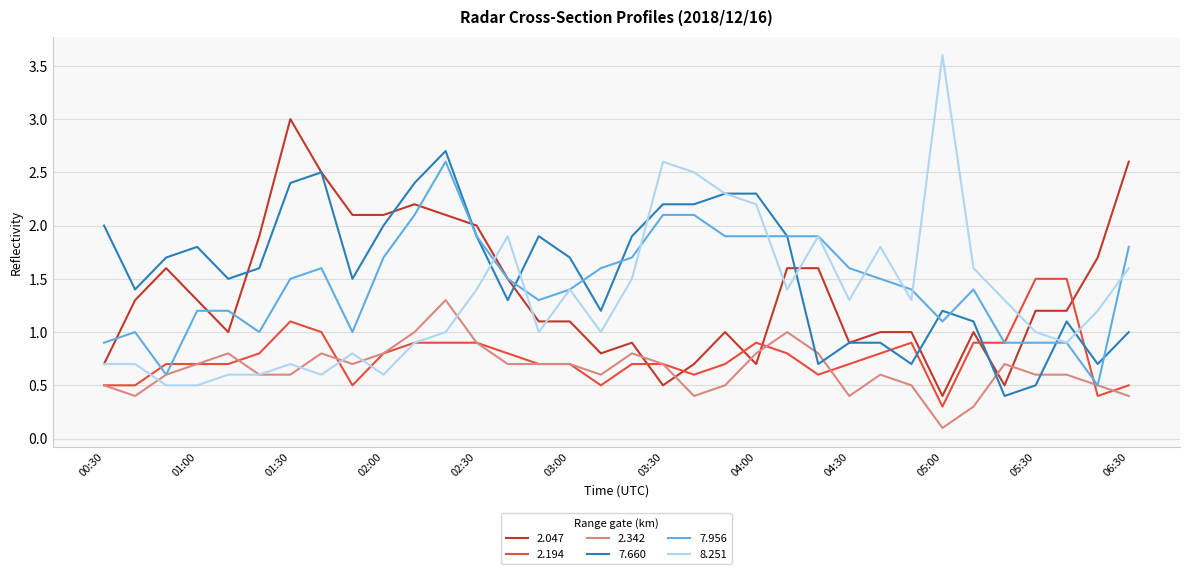

How many times do 7.660 and 2.342 cross each other?

4